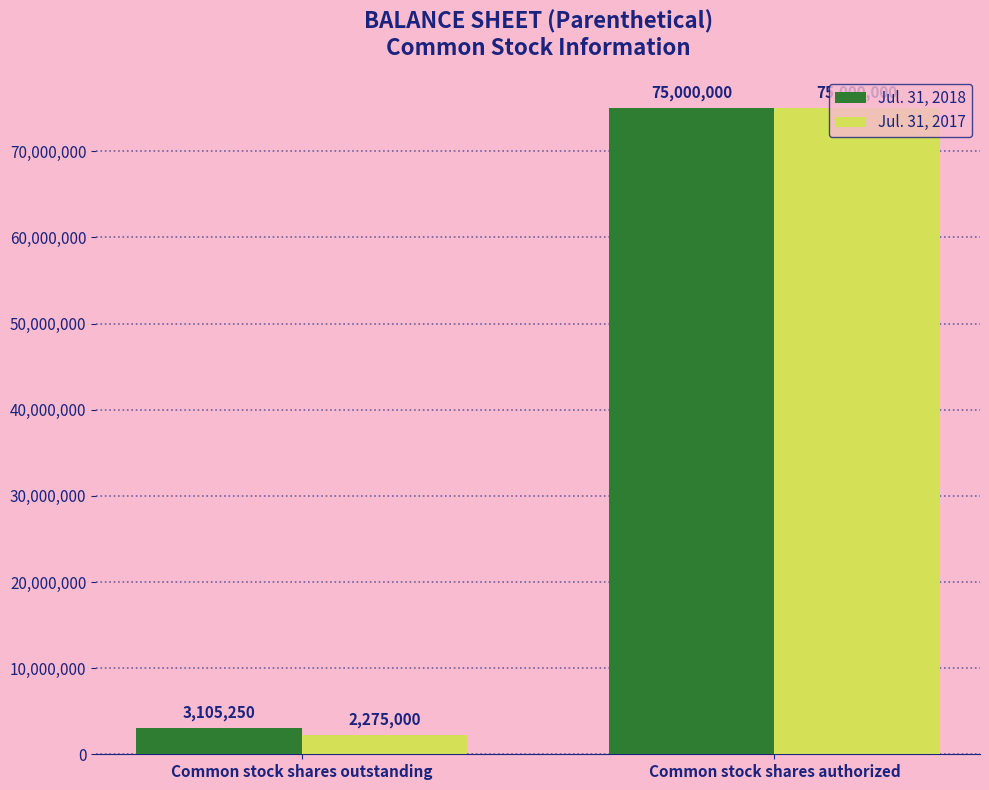

What is the spread (max minus min) of values at Common stock shares outstanding?

830250